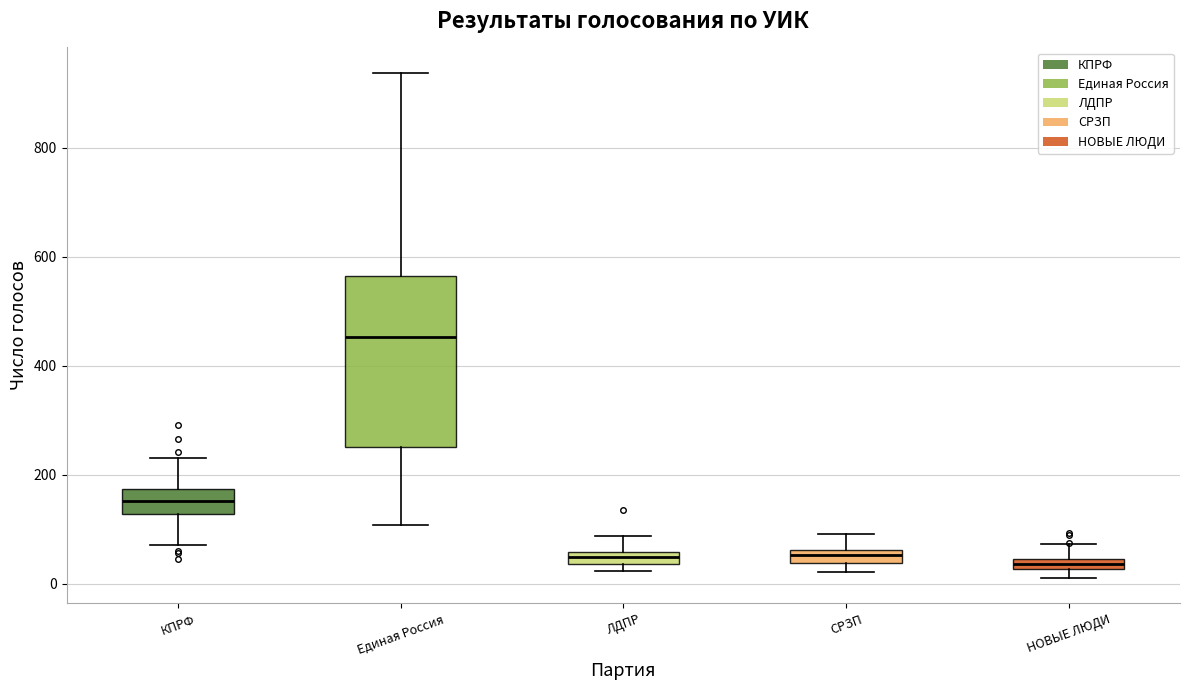

Where is the upper edge of the box for ЛДПР on the y-axis? The values are not printed on the chart, so give them approximately, as read against the axis.

60